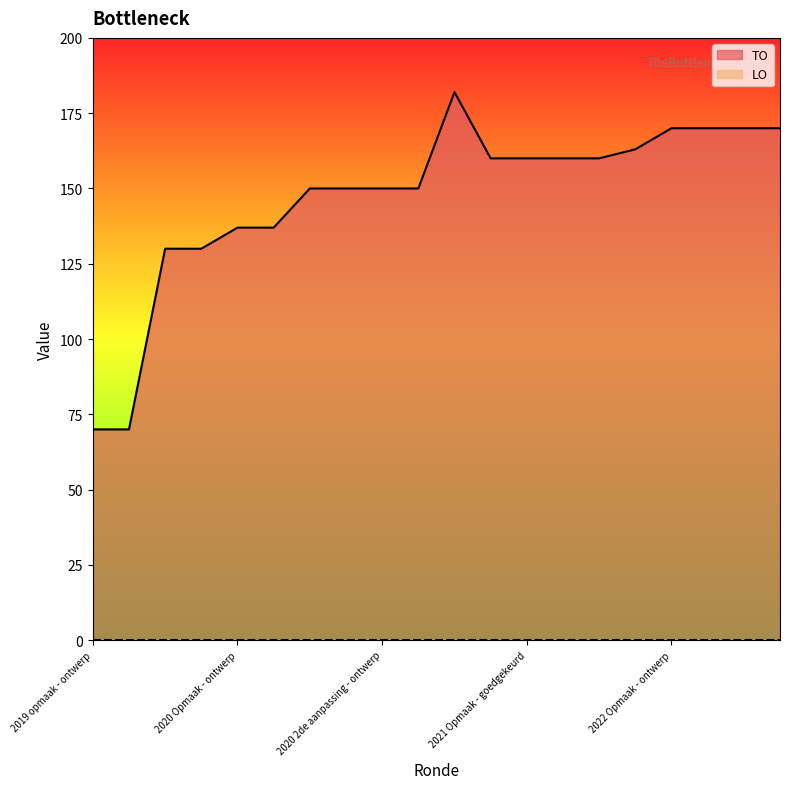

What is the ratio of the value at 2020 2de aanpassing - ontwerp to the value at 2020 1ste aanpassing goedgekeurd?

1.0